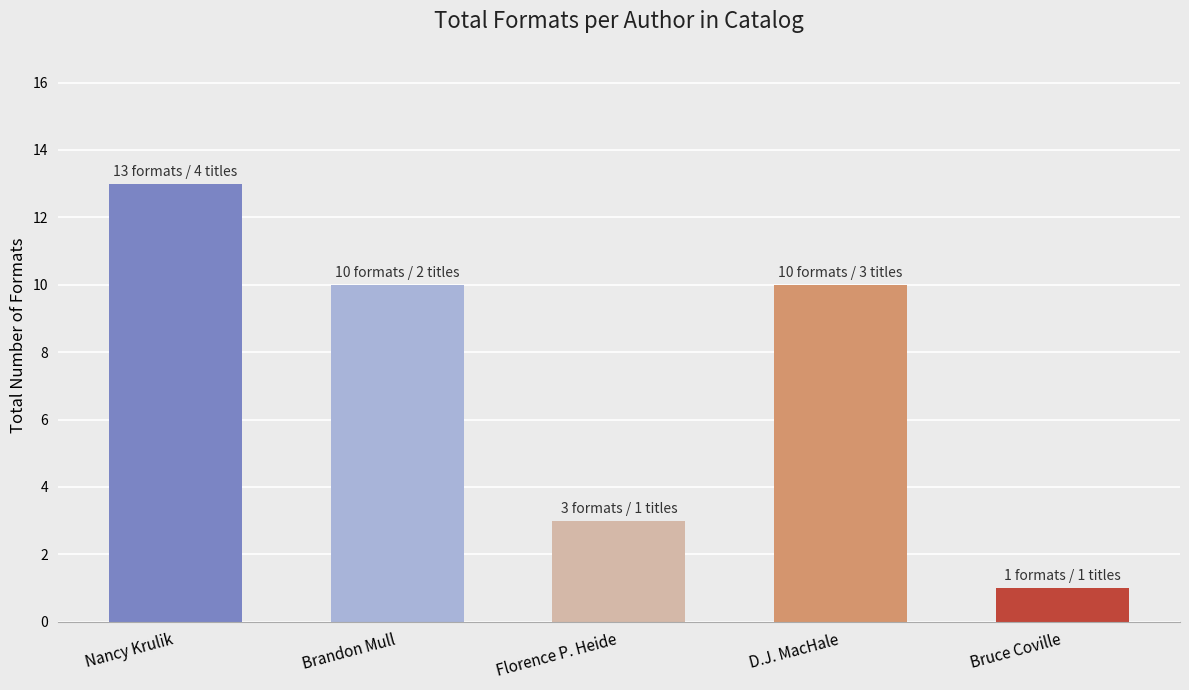

What position from the left is Florence P. Heide?

3